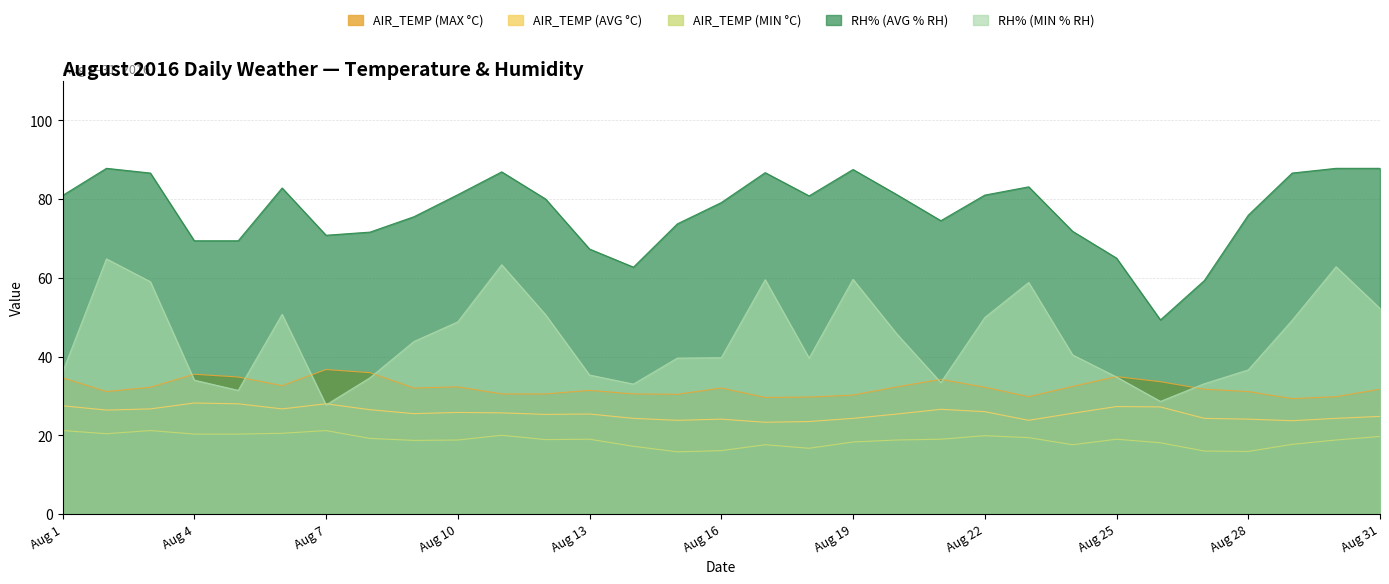

At Aug 11, list the series in order from largest to smallest.

RH% (AVG % RH), RH% (MIN % RH), AIR_TEMP (MAX °C), AIR_TEMP (AVG °C), AIR_TEMP (MIN °C)